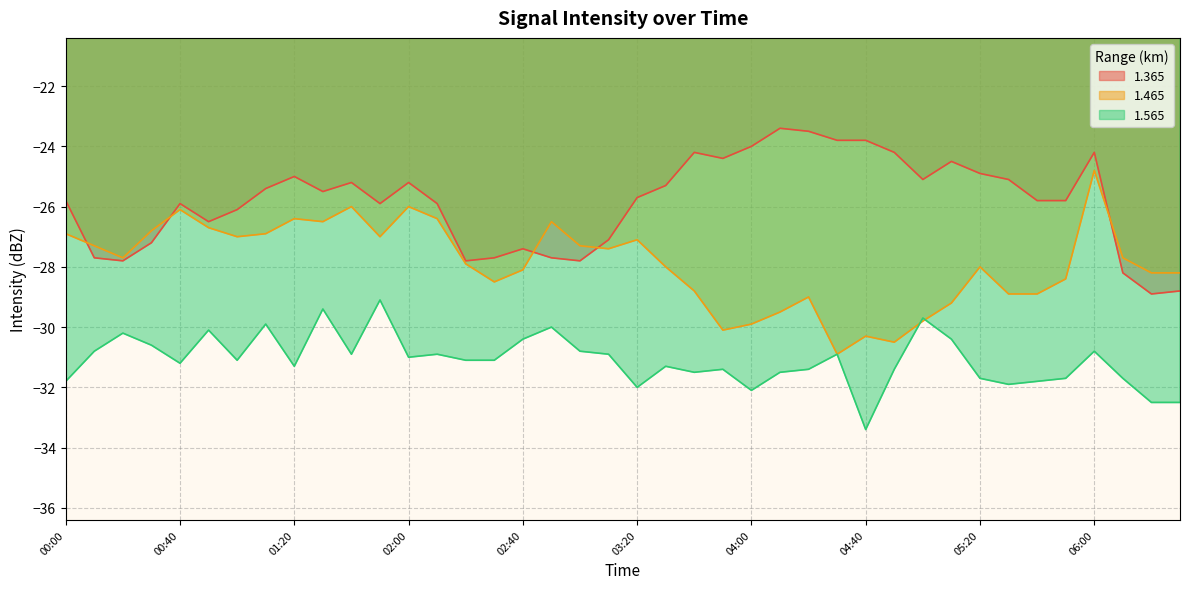

Reading left to right, list all the values displayed in this chart.

1.365: 00:00=-25.8	00:10=-27.7	00:20=-27.8	00:30=-27.2	00:40=-25.9	00:50=-26.5	01:00=-26.1	01:10=-25.4	01:20=-25.0	01:30=-25.5	01:40=-25.2	01:50=-25.9	02:00=-25.2	02:10=-25.9	02:20=-27.8	02:30=-27.7	02:40=-27.4	02:50=-27.7	03:00=-27.8	03:10=-27.1	03:20=-25.7	03:30=-25.3	03:40=-24.2	03:50=-24.4	04:00=-24.0	04:10=-23.4	04:20=-23.5	04:30=-23.8	04:40=-23.8	04:50=-24.2	05:00=-25.1	05:10=-24.5	05:20=-24.9	05:30=-25.1	05:40=-25.8	05:50=-25.8	06:00=-24.2	06:10=-28.2	06:20=-28.9	06:30=-28.8
1.465: 00:00=-26.9	00:10=-27.3	00:20=-27.7	00:30=-26.8	00:40=-26.1	00:50=-26.7	01:00=-27.0	01:10=-26.9	01:20=-26.4	01:30=-26.5	01:40=-26.0	01:50=-27.0	02:00=-26.0	02:10=-26.4	02:20=-27.9	02:30=-28.5	02:40=-28.1	02:50=-26.5	03:00=-27.3	03:10=-27.4	03:20=-27.1	03:30=-28.0	03:40=-28.8	03:50=-30.1	04:00=-29.9	04:10=-29.5	04:20=-29.0	04:30=-30.9	04:40=-30.3	04:50=-30.5	05:00=-29.8	05:10=-29.2	05:20=-28.0	05:30=-28.9	05:40=-28.9	05:50=-28.4	06:00=-24.8	06:10=-27.7	06:20=-28.2	06:30=-28.2
1.565: 00:00=-31.8	00:10=-30.8	00:20=-30.2	00:30=-30.6	00:40=-31.2	00:50=-30.1	01:00=-31.1	01:10=-29.9	01:20=-31.3	01:30=-29.4	01:40=-30.9	01:50=-29.1	02:00=-31.0	02:10=-30.9	02:20=-31.1	02:30=-31.1	02:40=-30.4	02:50=-30.0	03:00=-30.8	03:10=-30.9	03:20=-32.0	03:30=-31.3	03:40=-31.5	03:50=-31.4	04:00=-32.1	04:10=-31.5	04:20=-31.4	04:30=-30.9	04:40=-33.4	04:50=-31.4	05:00=-29.7	05:10=-30.4	05:20=-31.7	05:30=-31.9	05:40=-31.8	05:50=-31.7	06:00=-30.8	06:10=-31.7	06:20=-32.5	06:30=-32.5